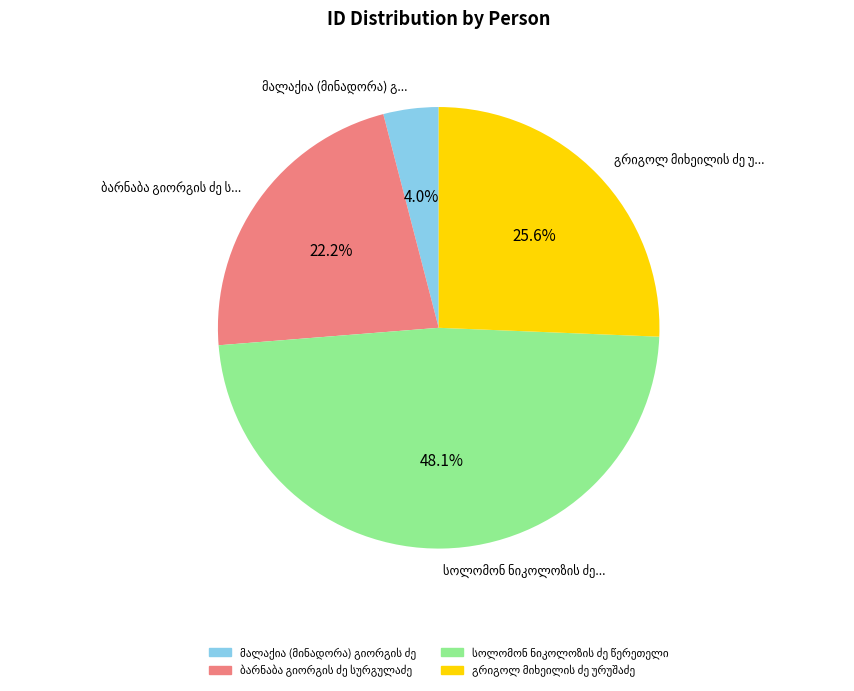

Does any single category account for the majority?

No